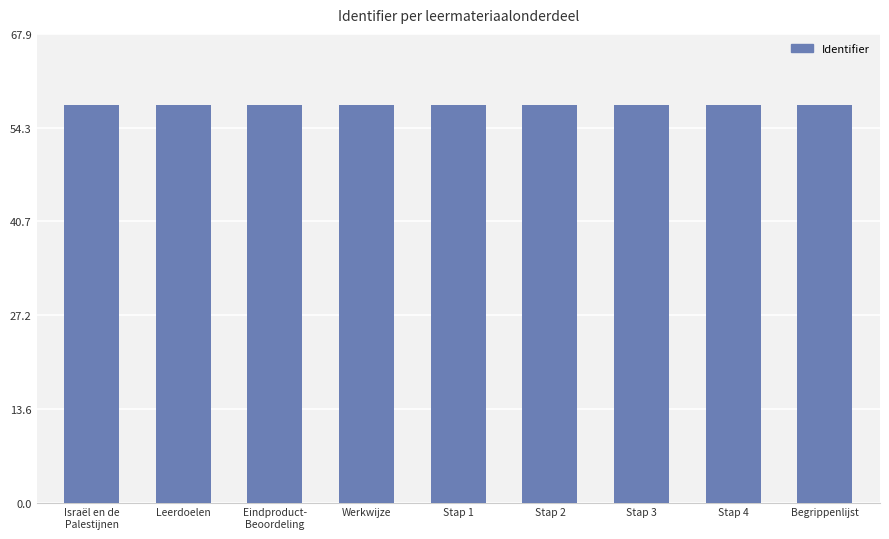

Are the bars horizontal?

No